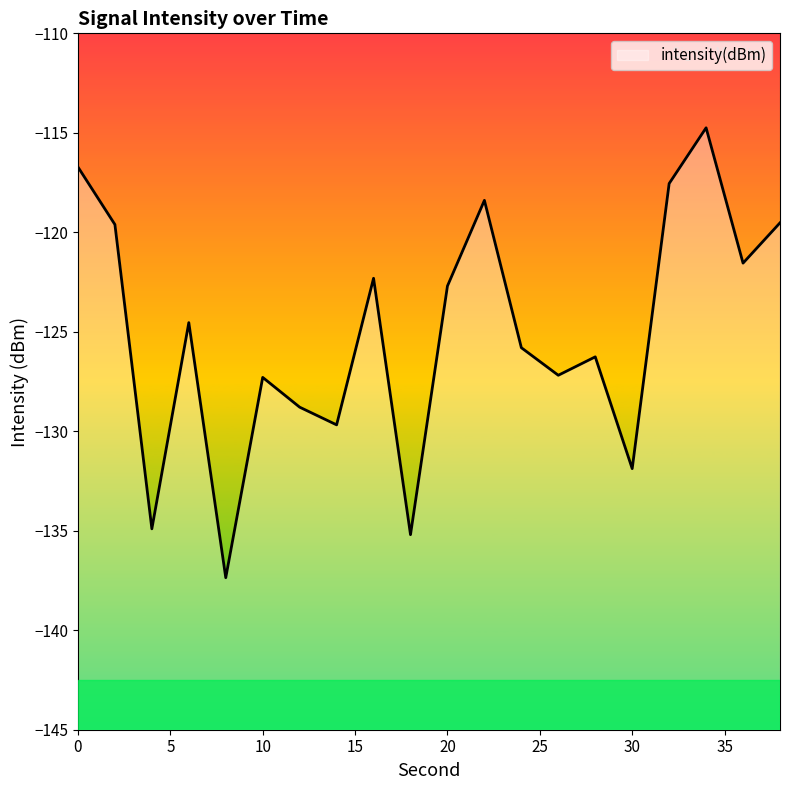

What is the minimum value shown in the chart?

-137.4